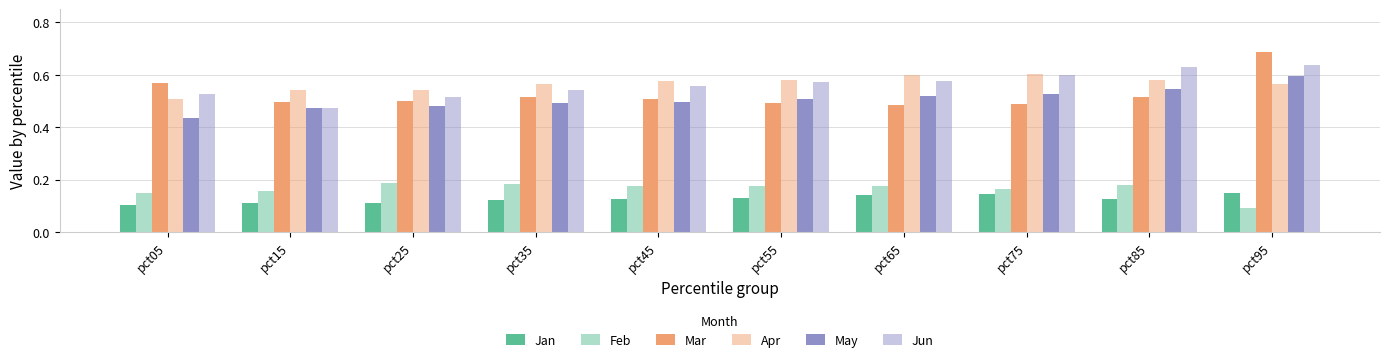

Which has a higher value, pct45 or pct15?

pct45